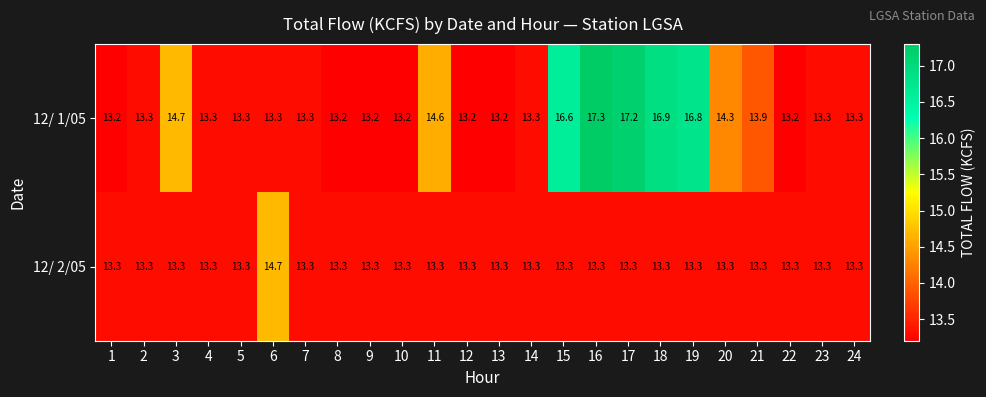

What is the difference between the maximum and second lowest values in the 12/ 2/05 series?

1.4